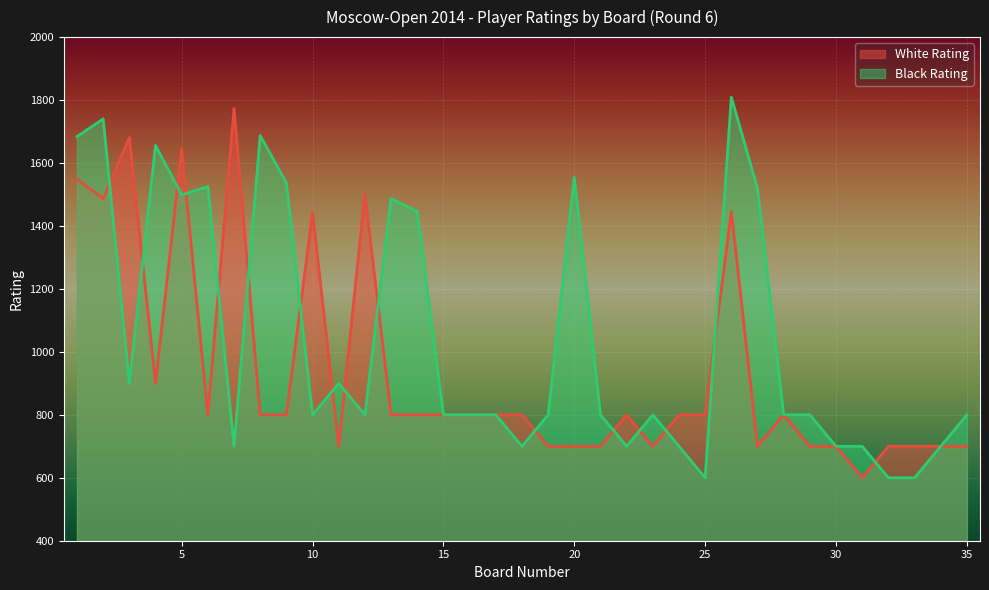

Which series ends up on top after the final intersection of Black Rating and White Rating?

White Rating